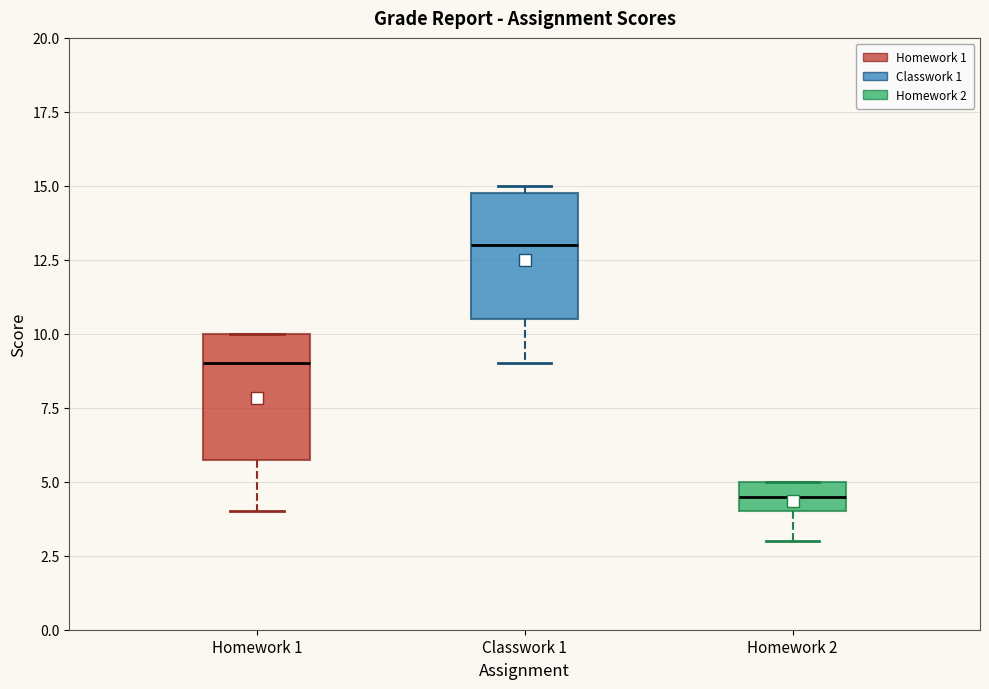

Reading left to right, read every box against the y-axis: the position of its median line, the range the box covers, and the ends of its whiskers. The values are not printed on the chart, so give them approximately, as read against the axis.

Homework 1: median 9.0, box 6.0 to 10.0, whiskers 4.0 to 10.0
Classwork 1: median 13.0, box 10.5 to 15.0, whiskers 9.0 to 15.0 (just above the box's upper edge)
Homework 2: median 4.5, box 4.0 to 5.0, whiskers 3.0 to 5.0